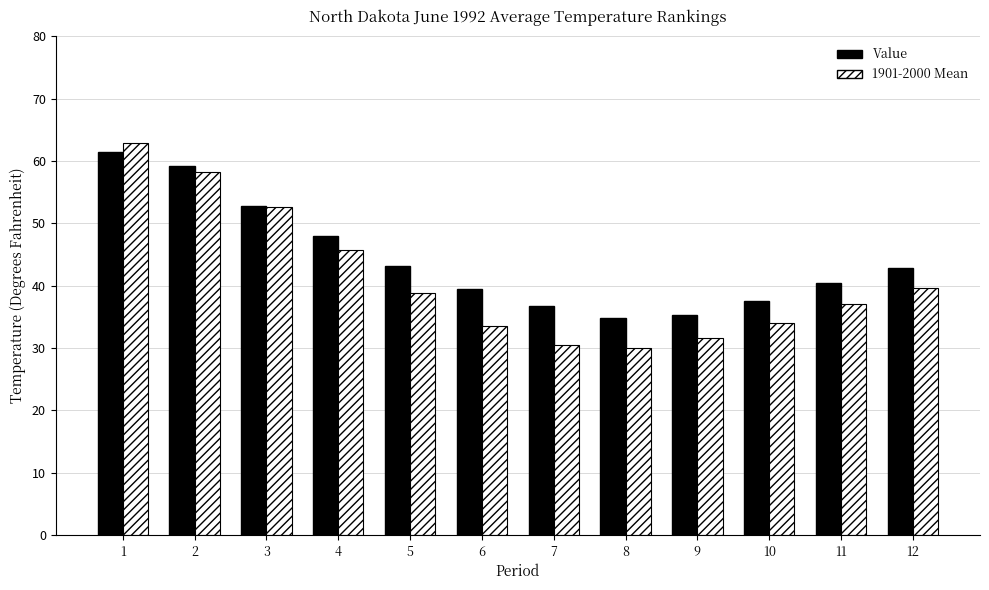

Does the chart contain any negative values?

No